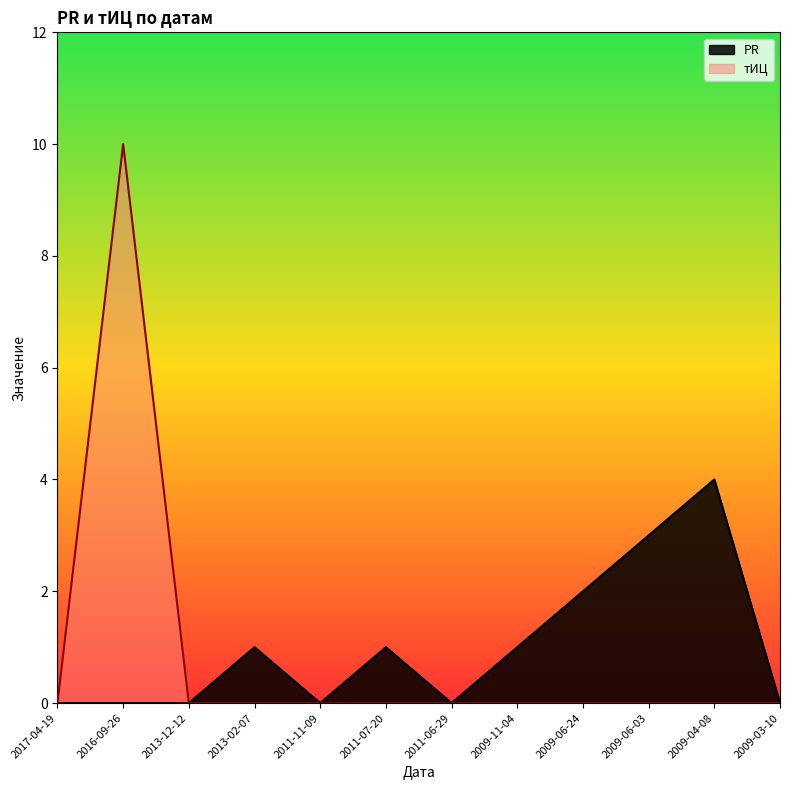

At which label does PR reach its minimum?

2017-04-19